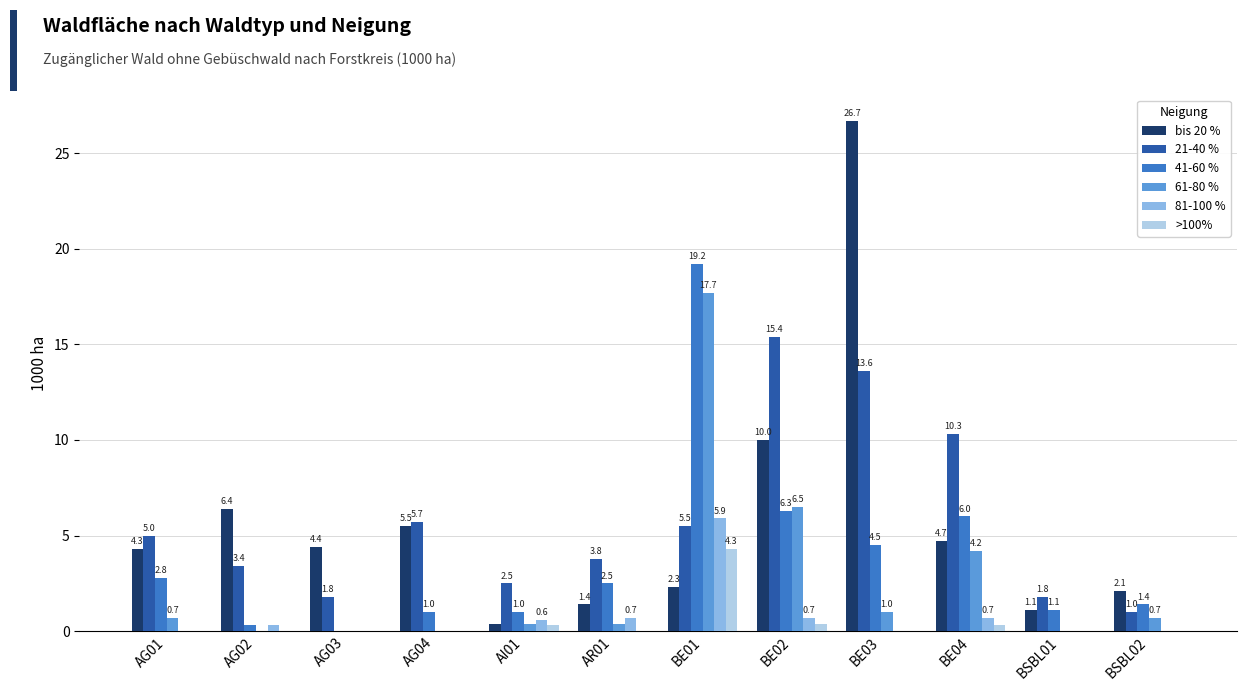

What is the sum of the 61-80 % values at AG01 and BSBL01?

0.7